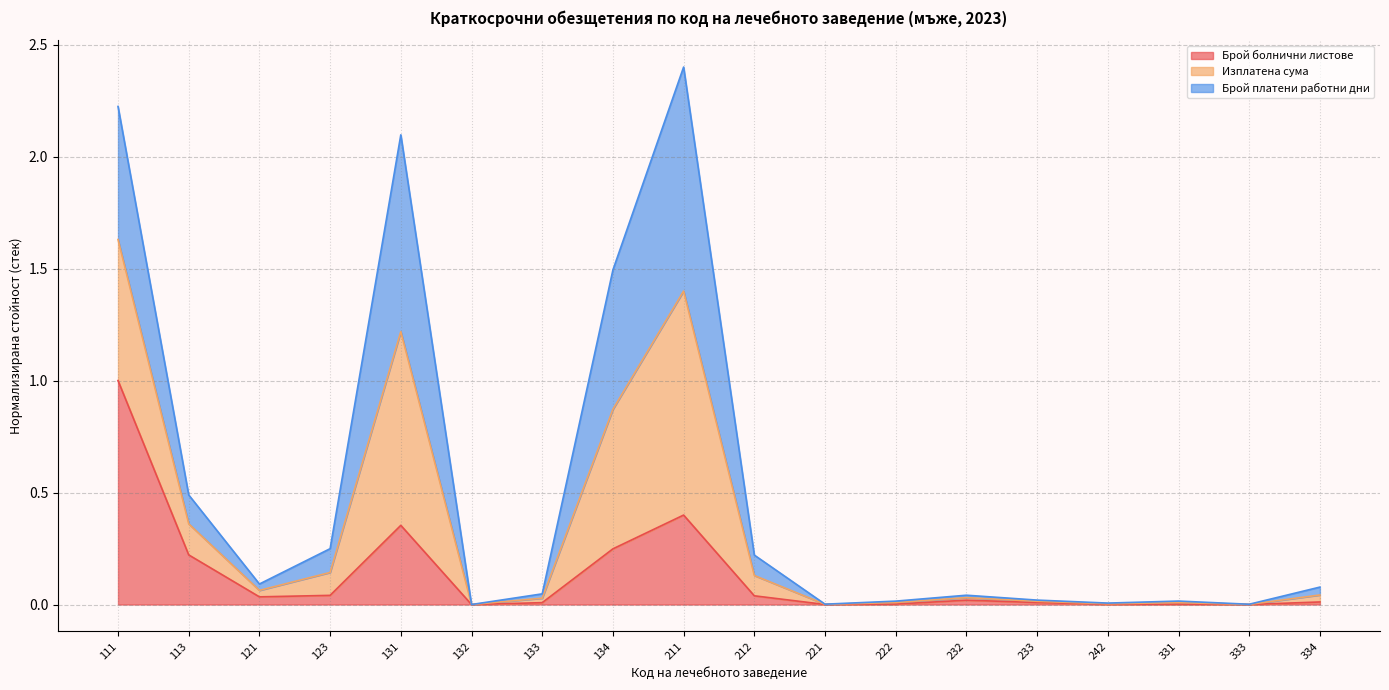

How many positive values does the Брой болнични листове series have?

17